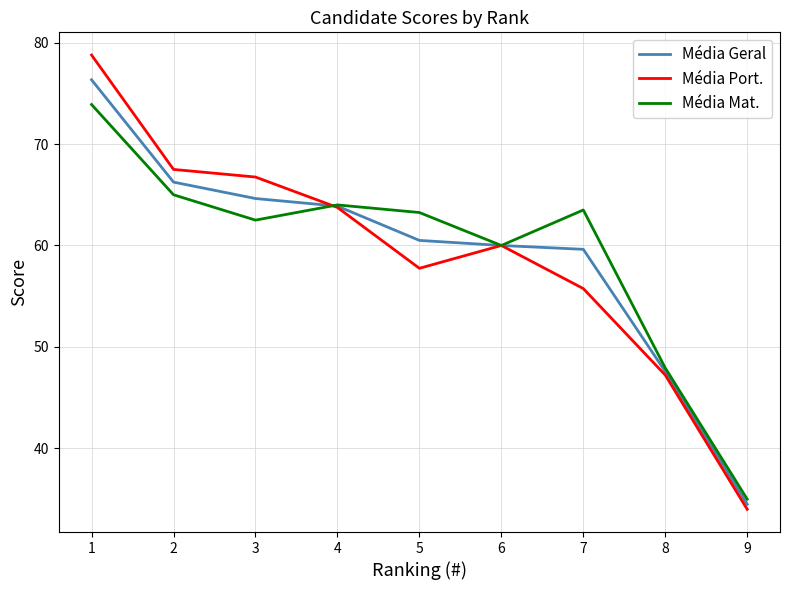

The value of Média Geral at 2 is 66.2. True or false?

True